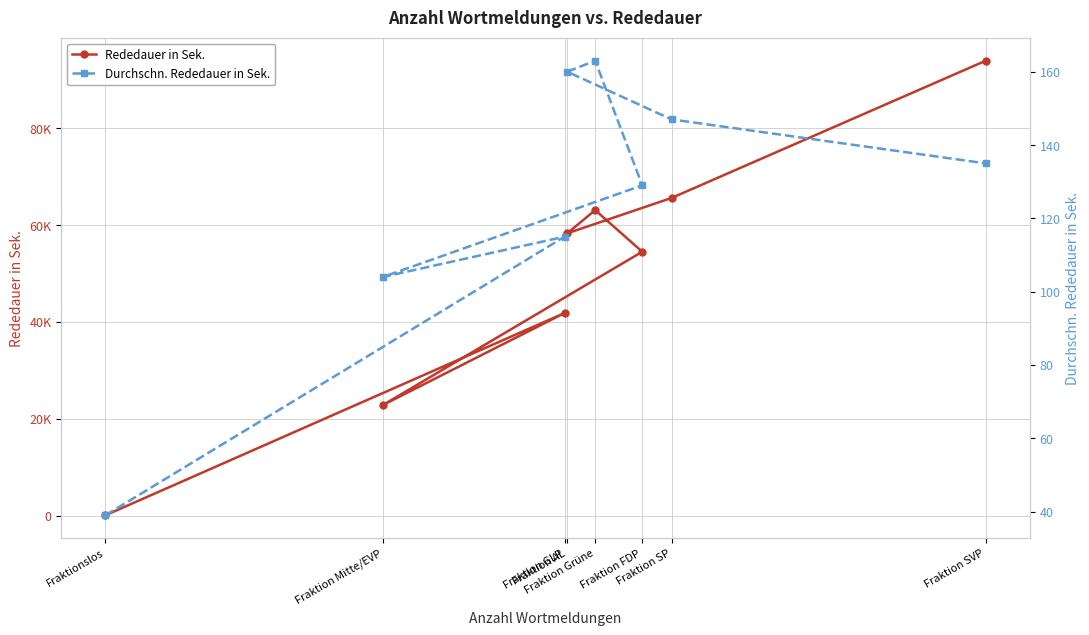

What is the difference between the Durchschn. Rededauer in Sek. values at Fraktion GLP and Fraktion SVP?

20